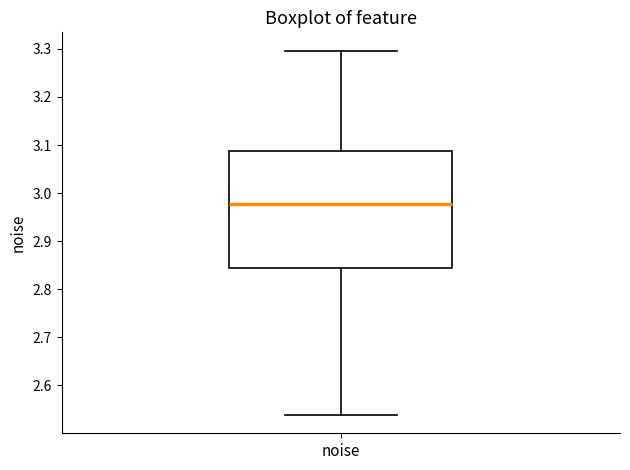

Where does the median line of the box for noise sit on the y-axis? The values are not printed on the chart, so give them approximately, as read against the axis.

2.98